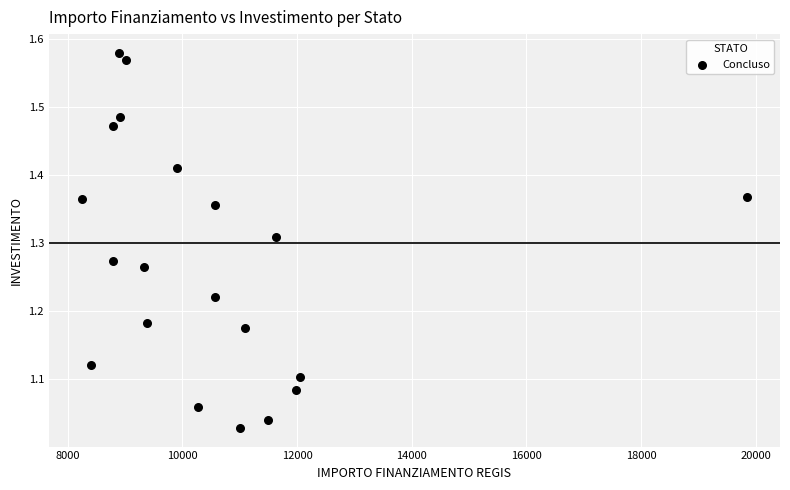

What is the range of Y values (max minus min)?

0.6